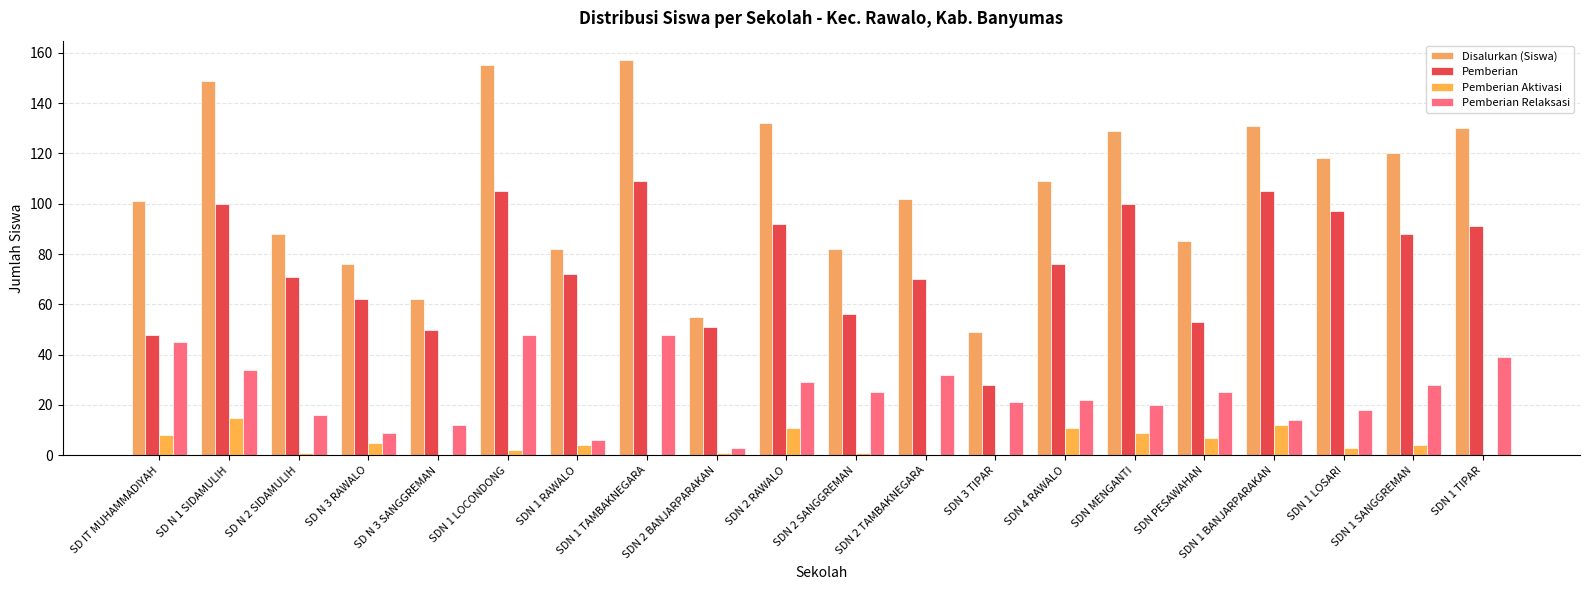

At which label does Pemberian first exceed 76?

SD N 1 SIDAMULIH